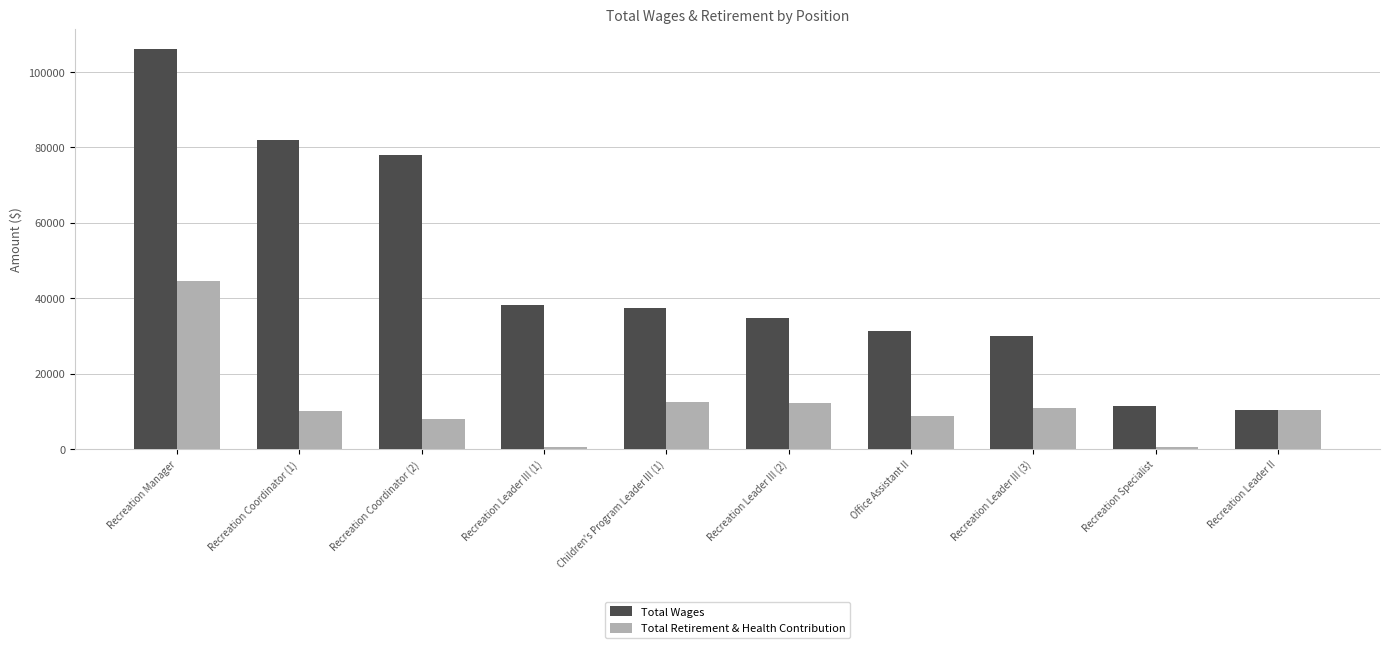

How many bars are there in each group?

2